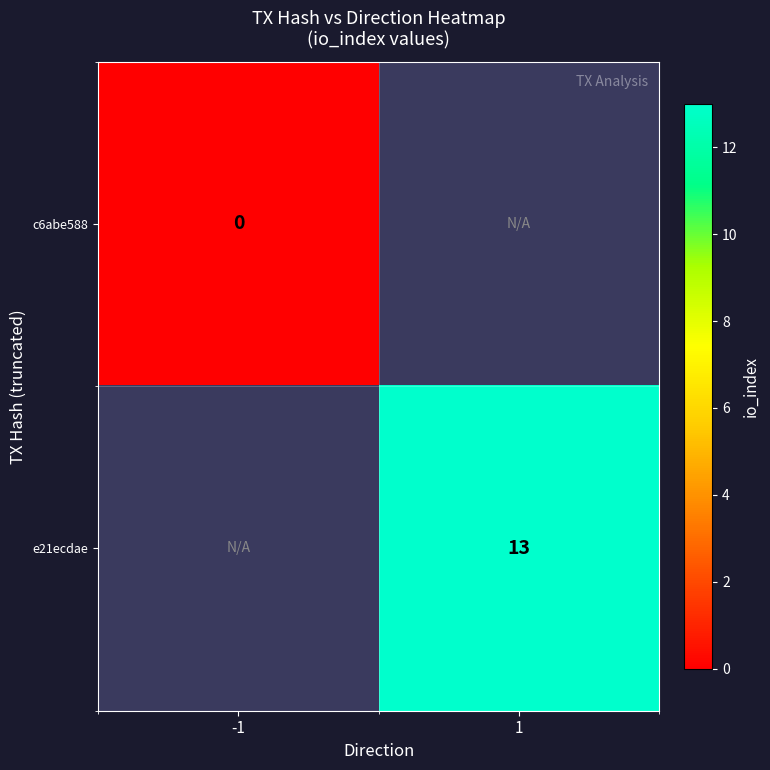

The value of e21ecdae at 1 is 13. True or false?

True